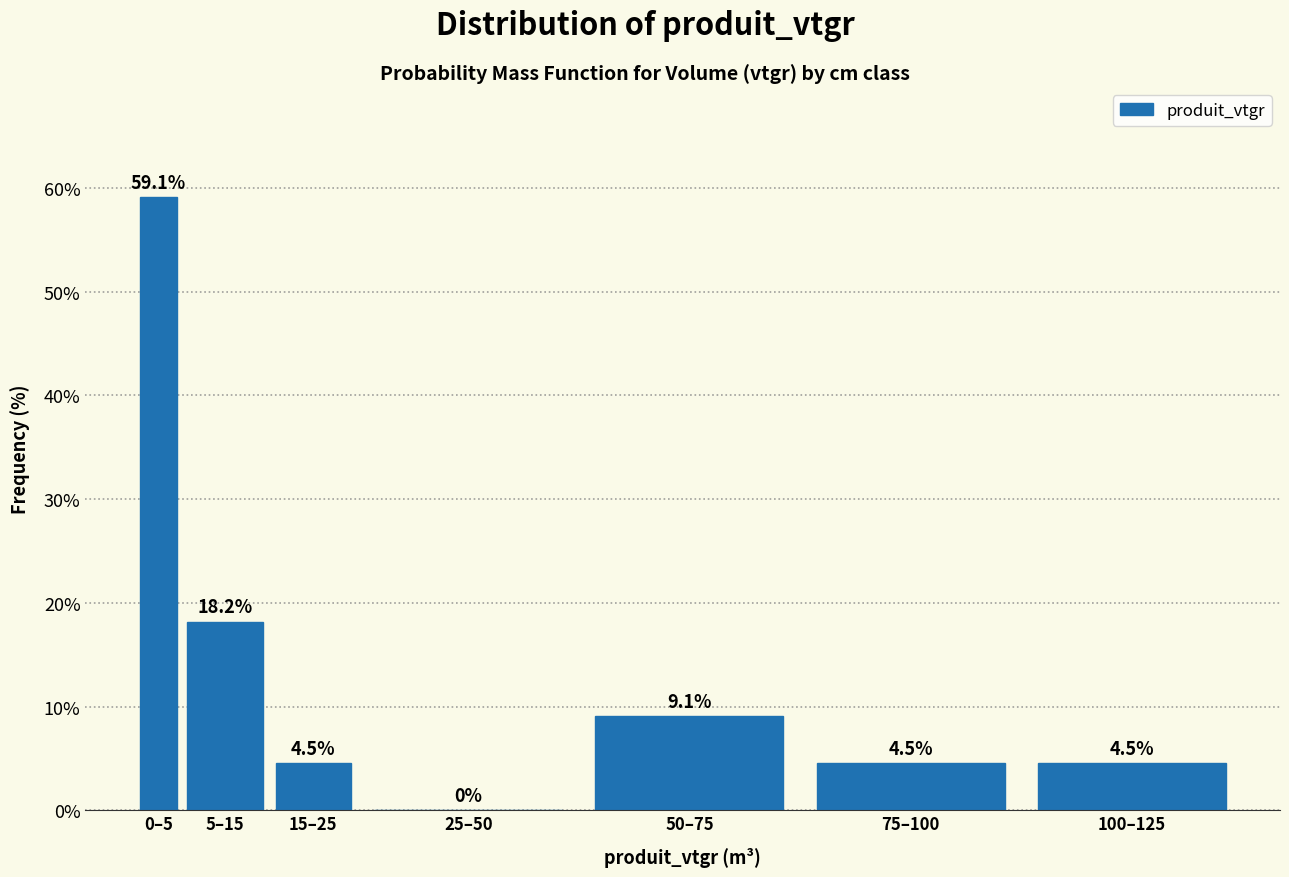

Reading left to right, transcribe all the data shown in this chart.

0–5=59.1	5–15=18.2	15–25=4.5	25–50=0.0	50–75=9.1	75–100=4.5	100–125=4.5